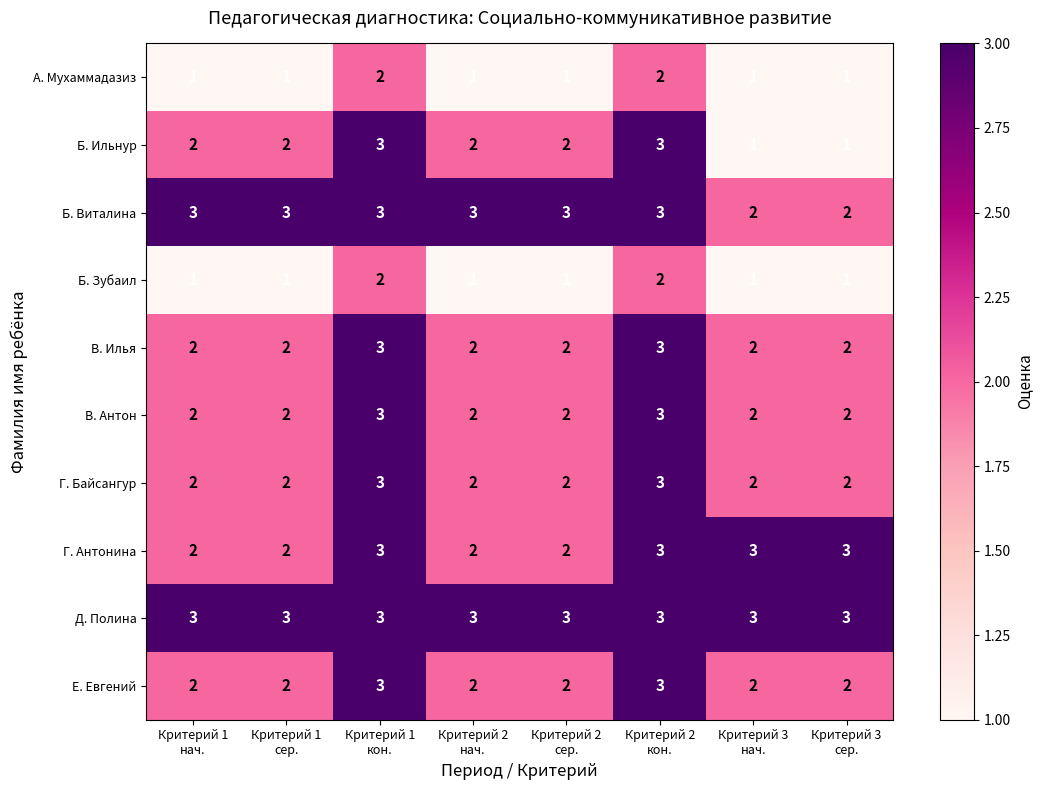

What is the difference between the highest and lowest values at Критерий 2
кон.?

1